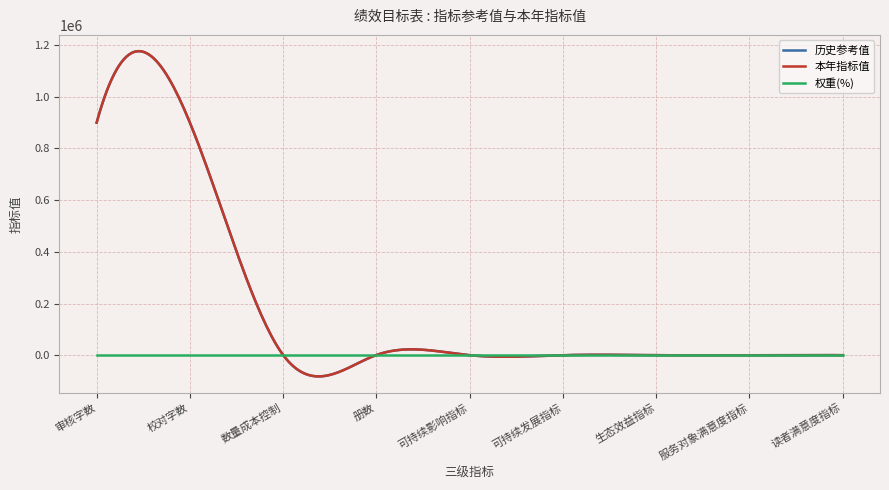

Which category has the highest value in the 本年指标值 series?

审核字数